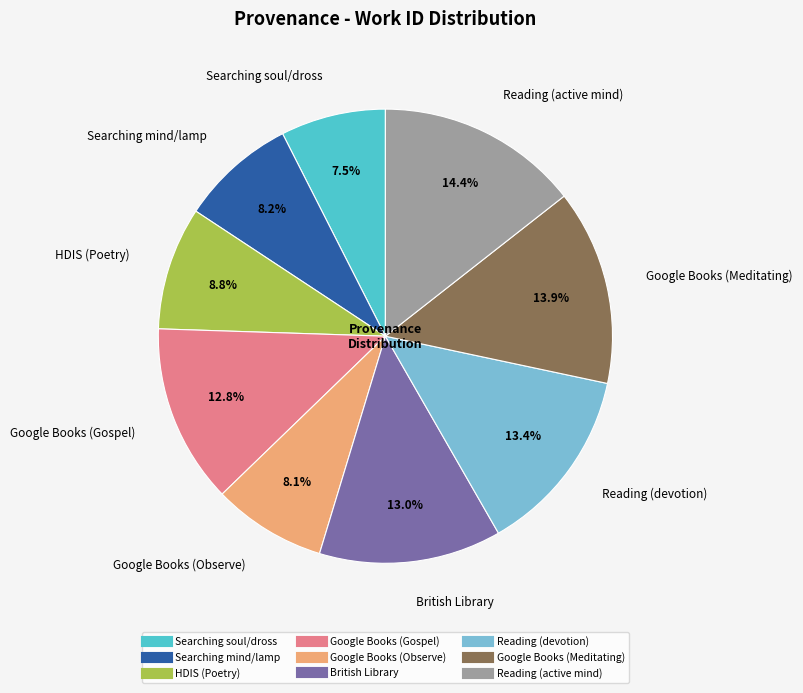

Is Reading (devotion) the majority of the pie?

No